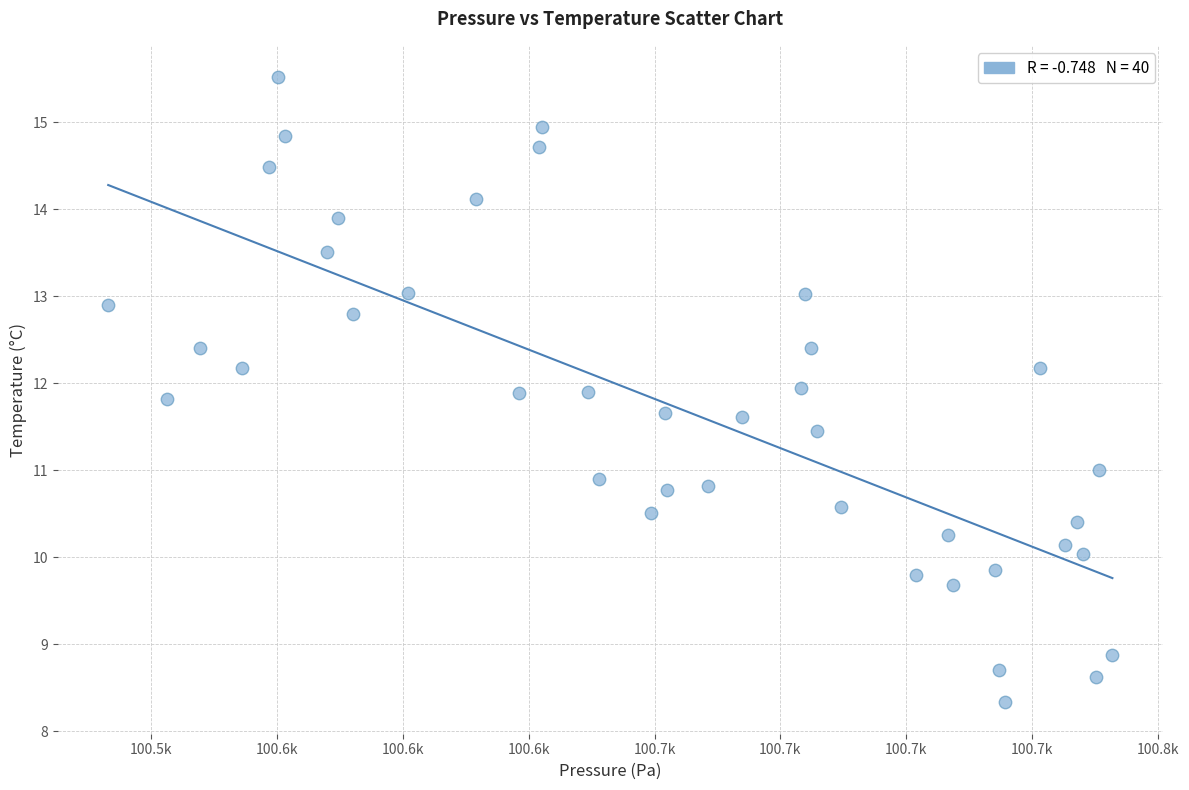

What is the range of X values (max minus min)?

199.4